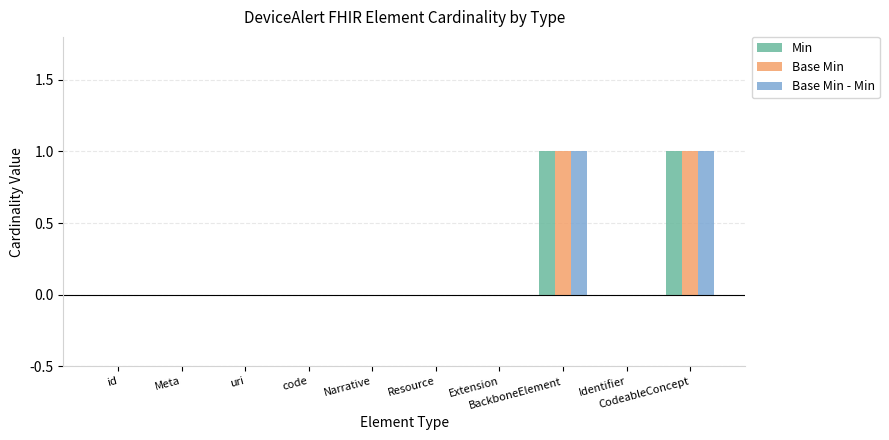

Between code and BackboneElement, which series saw the biggest shift?

Min